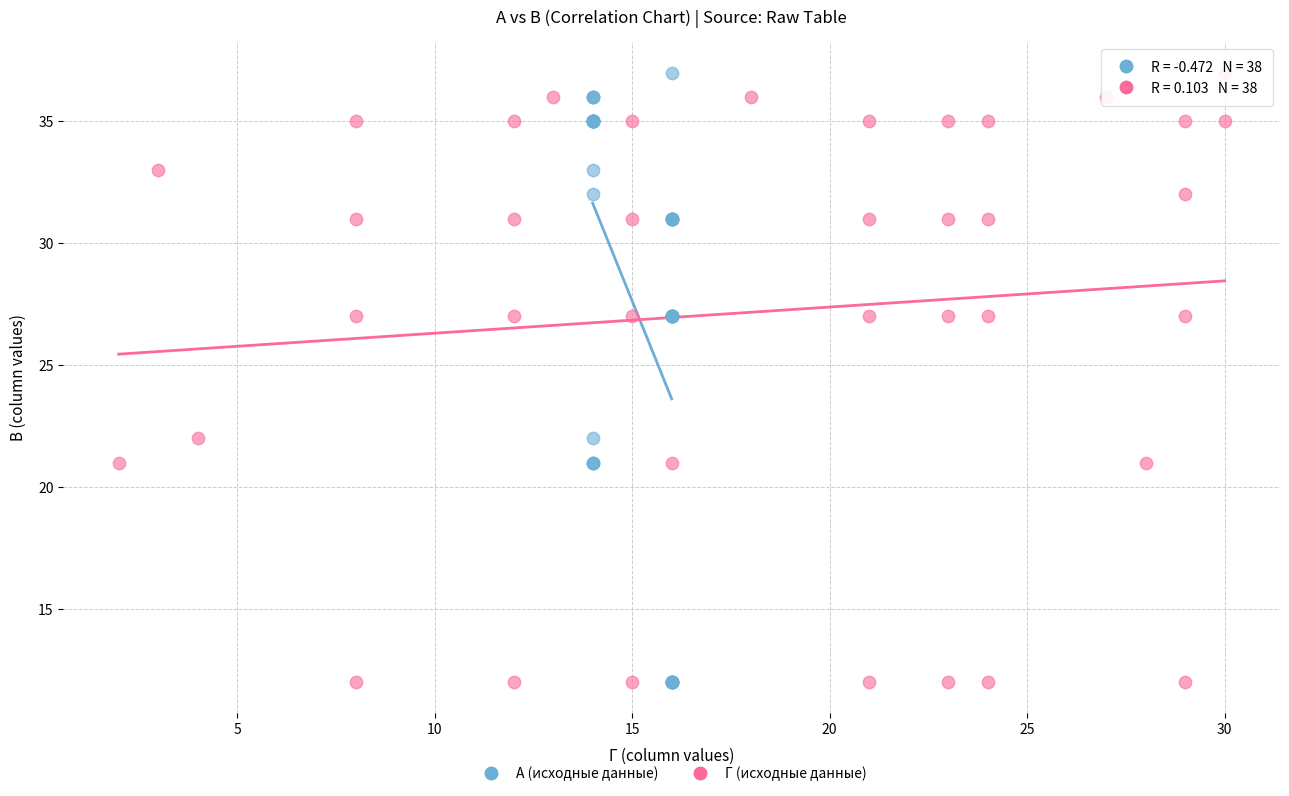

What are all the series names shown in the legend?

А (исходные данные), Г (исходные данные)